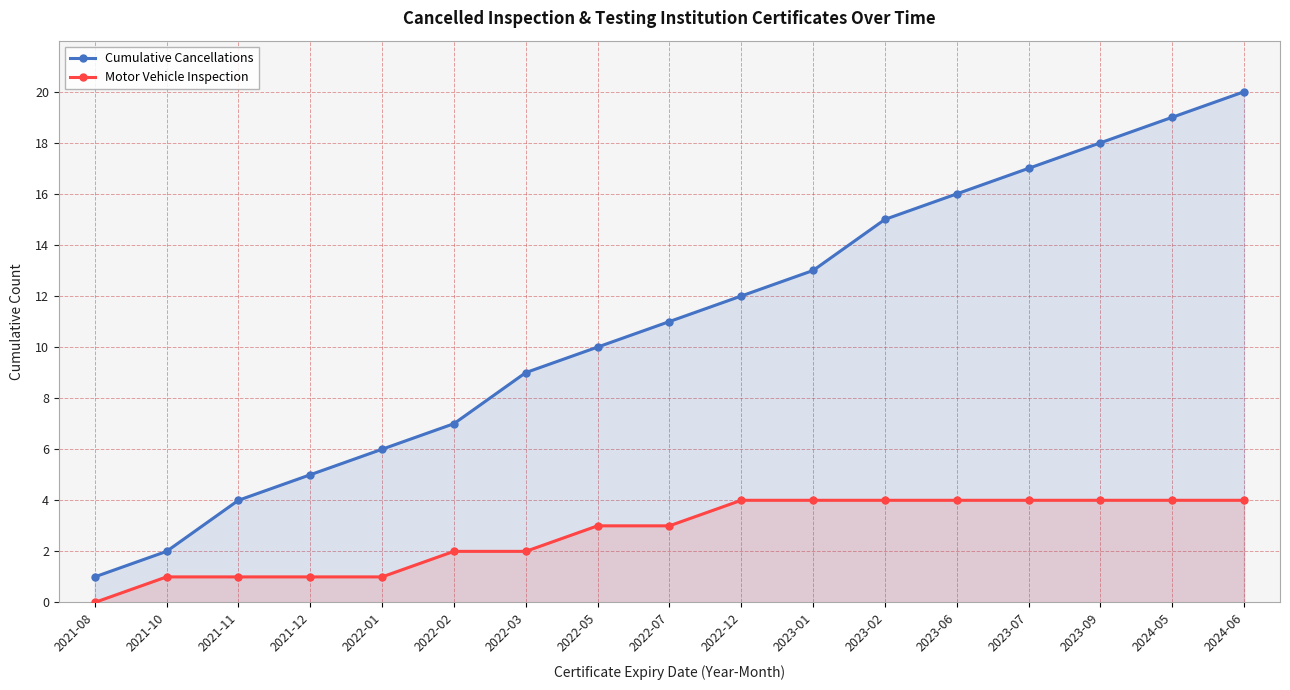

Where does the Cumulative Cancellations series first go above 11?

2022-12